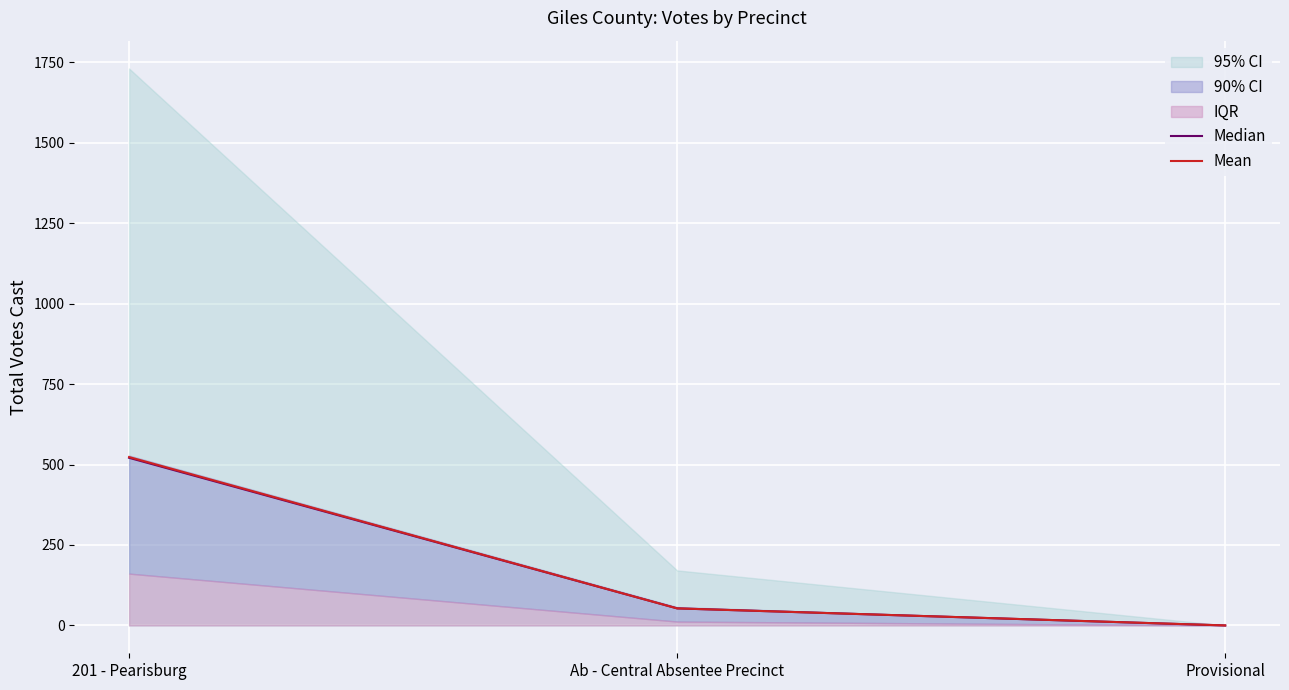

How many data points in Mean are less than 53?

1